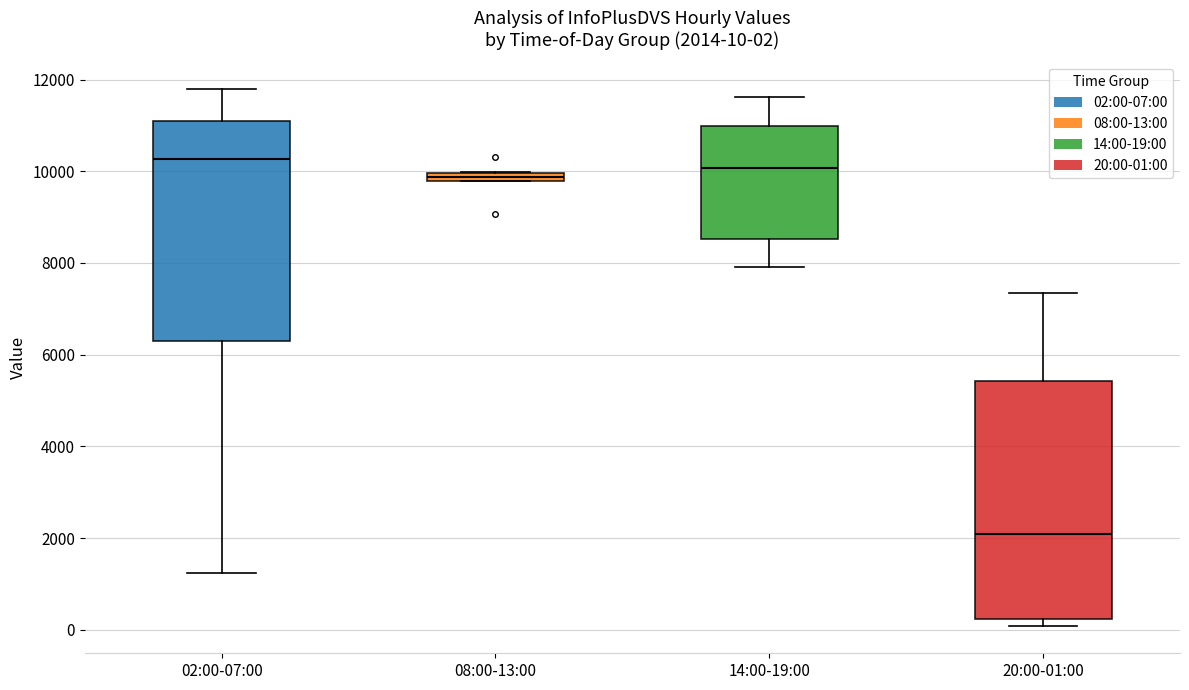

Which box is the tallest, from its lower edge to its upper edge?

20:00-01:00